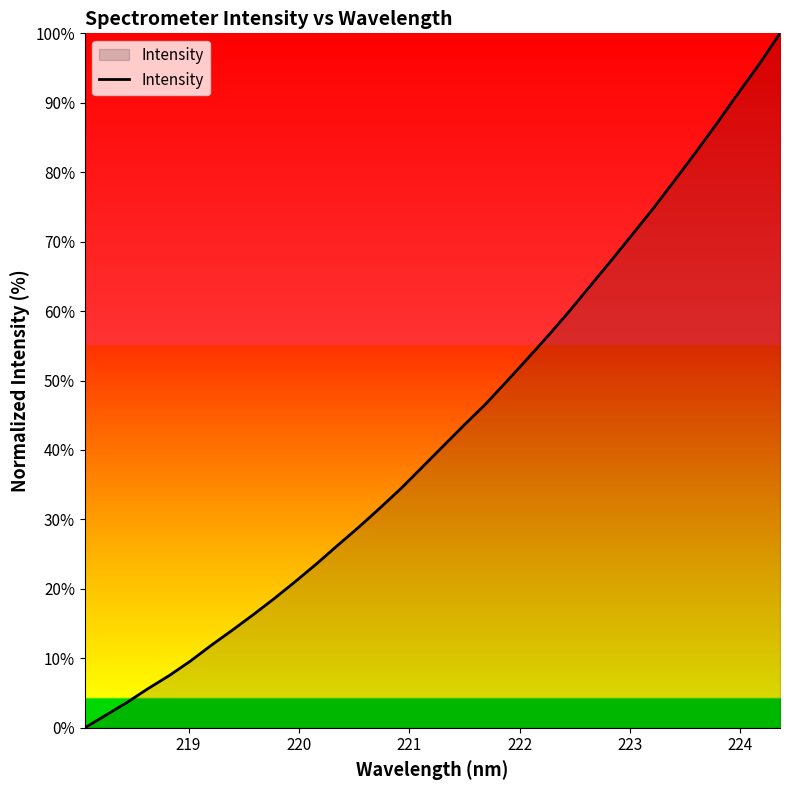

What is the maximum value shown in the chart?

100.0